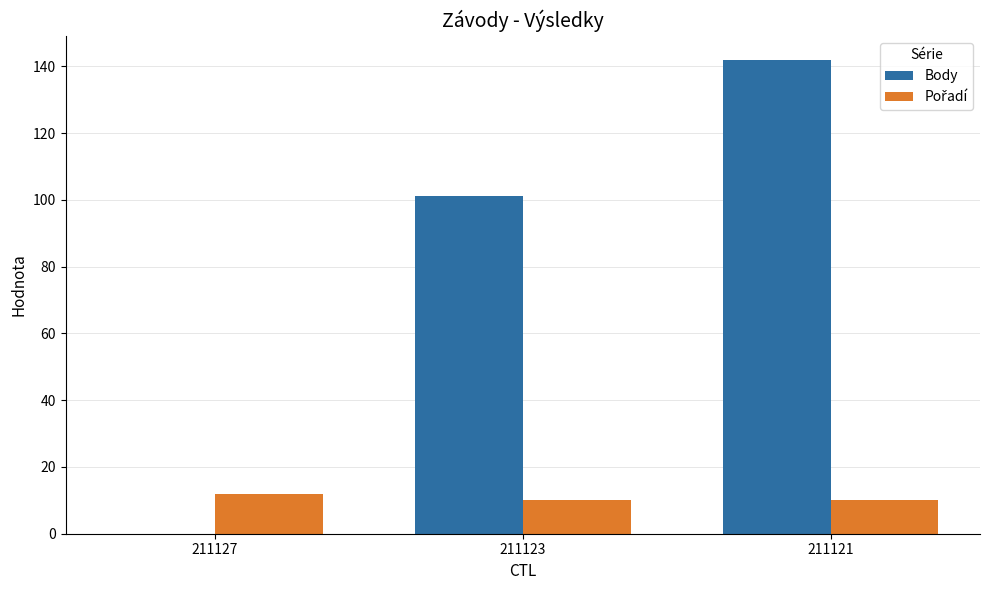

What is the sum of the Body values at 211121 and 211123?

243